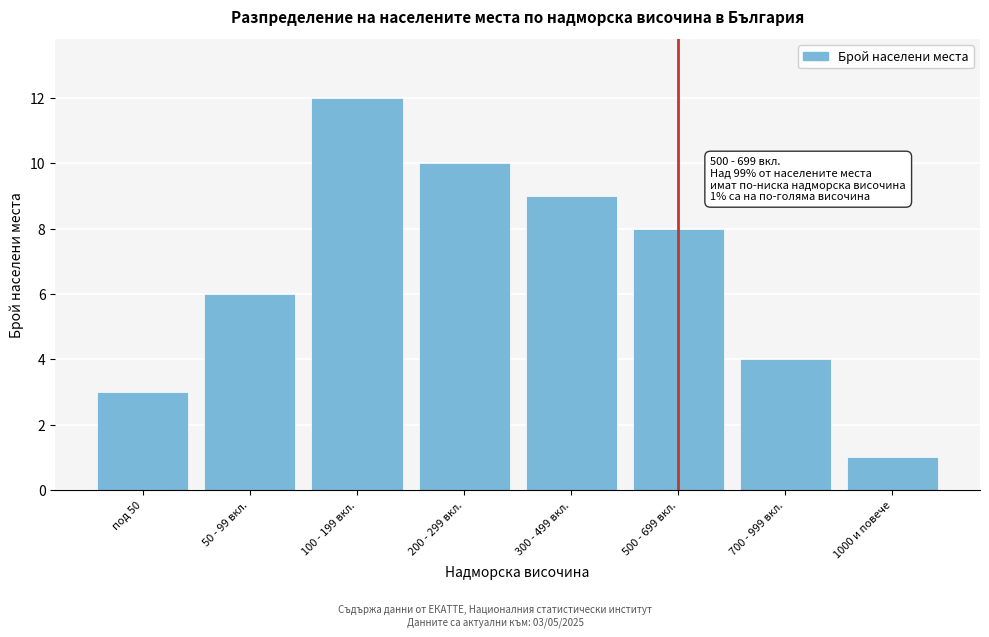

Reading left to right, what are all the values shown in this chart?

под 50=3	50 - 99 вкл.=6	100 - 199 вкл.=12	200 - 299 вкл.=10	300 - 499 вкл.=9	500 - 699 вкл.=8	700 - 999 вкл.=4	1000 и повече=1